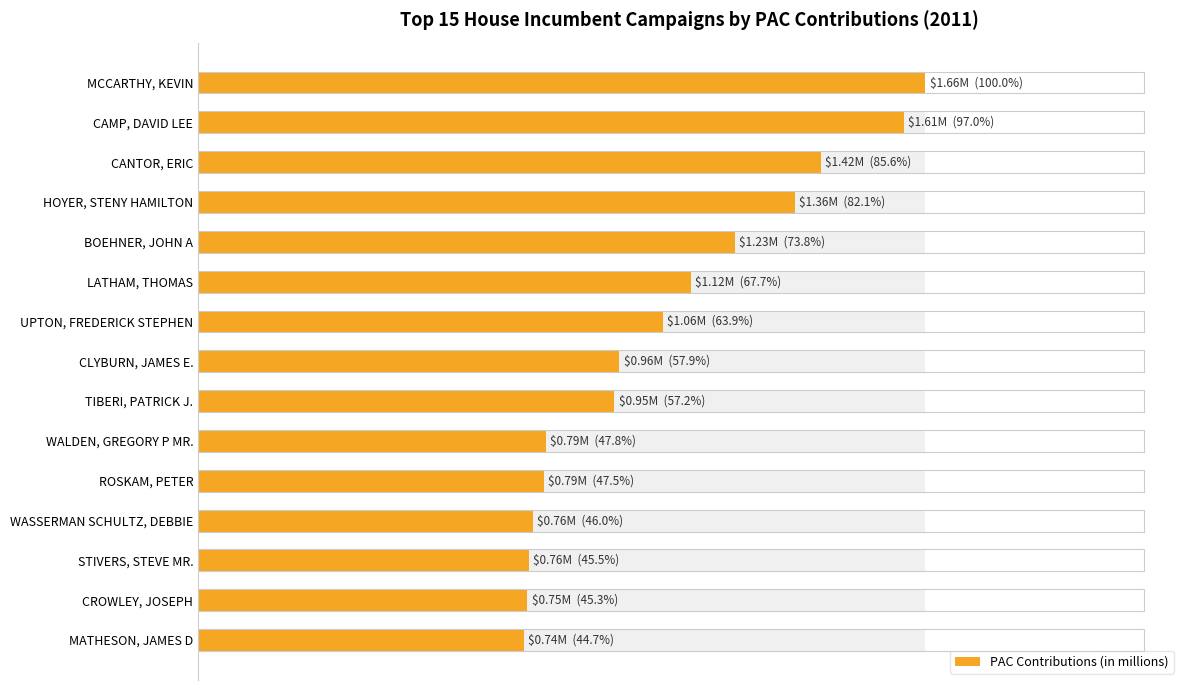

Are the bars grouped side by side (vs. stacked)?

No